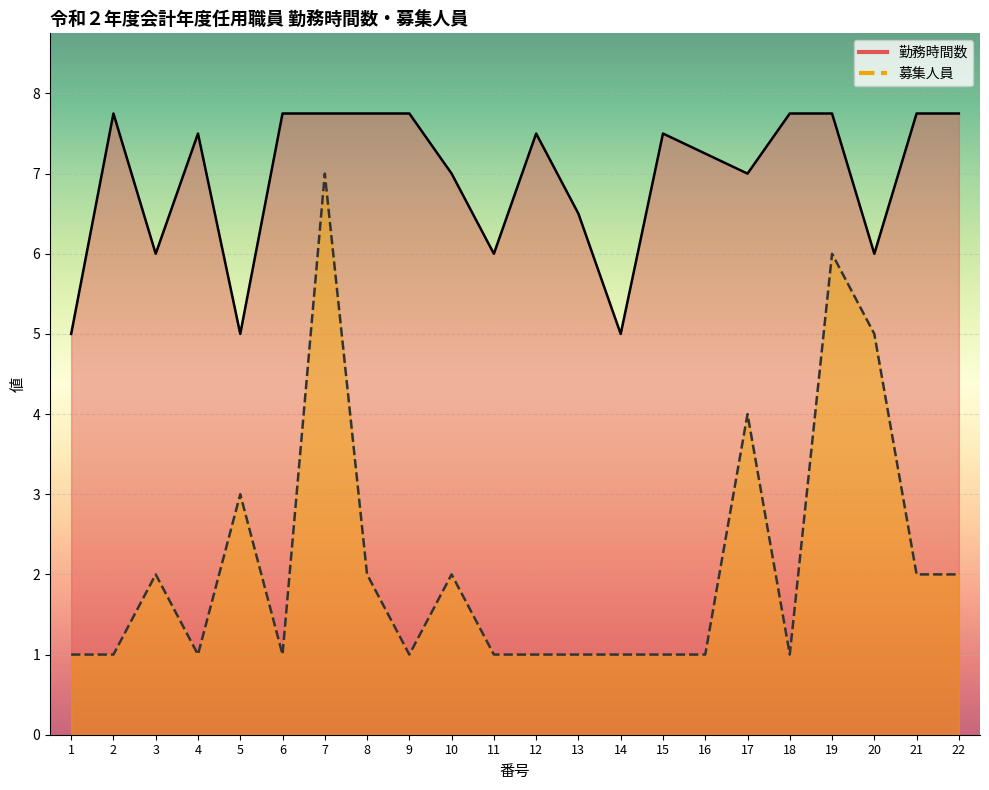

What is the value of the 募集人員 point at the 11th from the left?

1.0